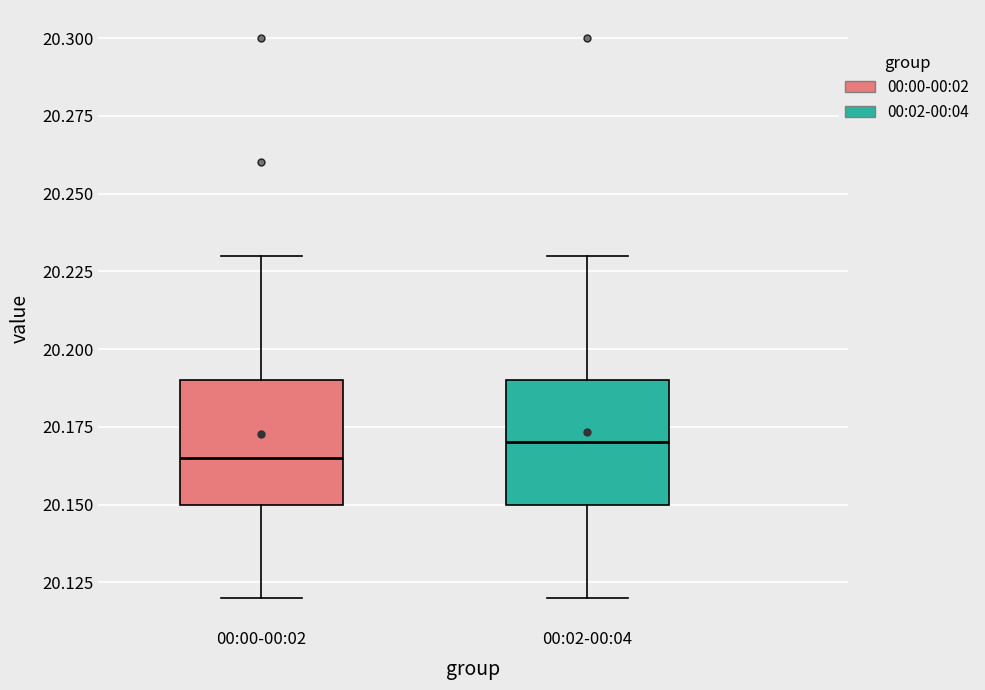

Where does the upper whisker of the box for 00:02-00:04 end on the y-axis? The values are not printed on the chart, so give them approximately, as read against the axis.

20.230